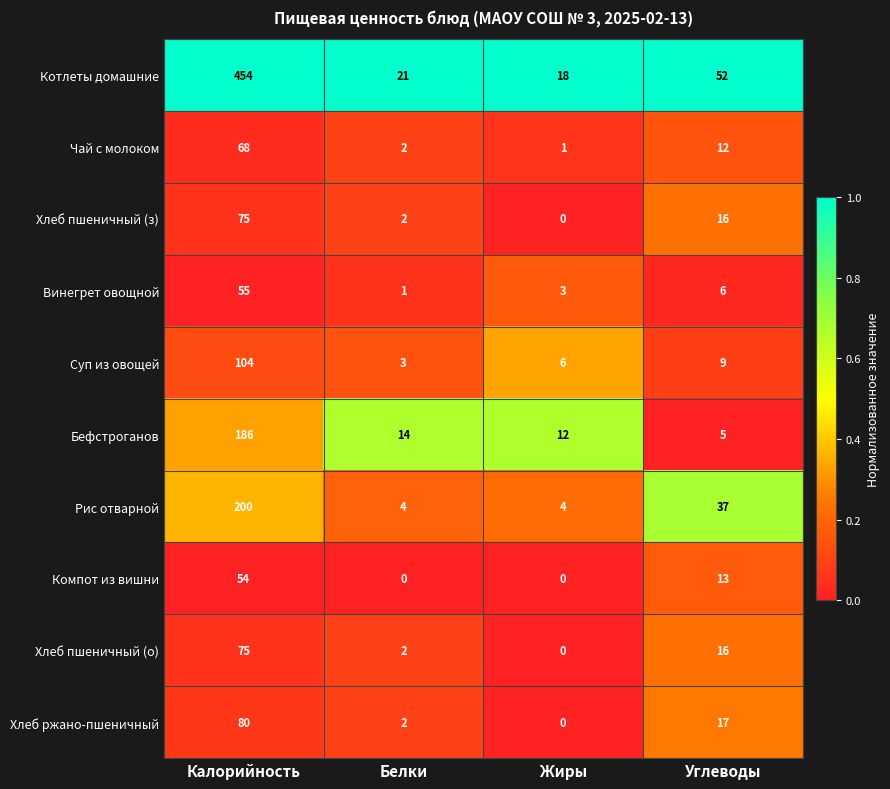

Which series has the largest total across all categories?

Котлеты домашние